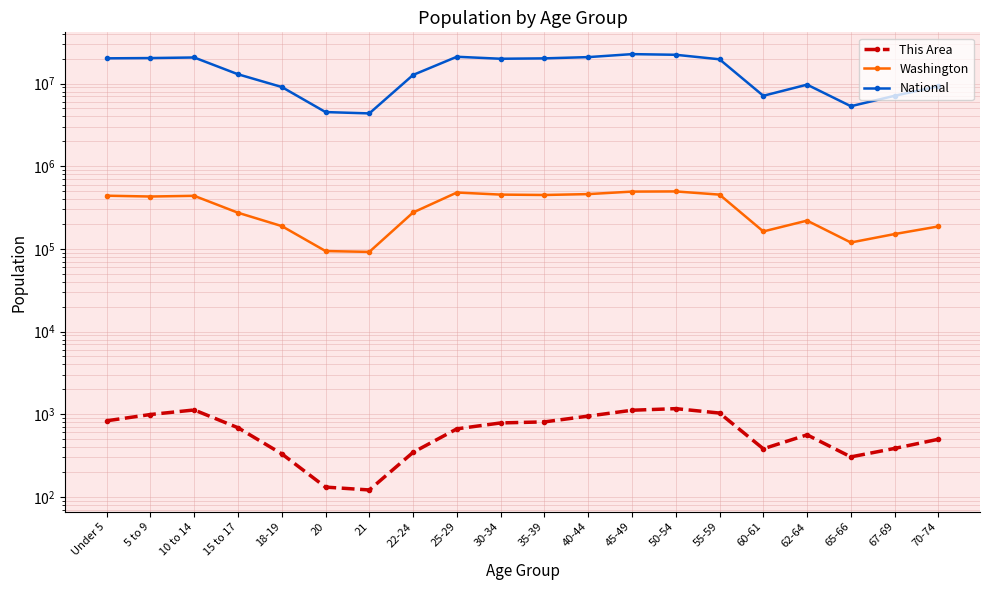

Which series has the largest total across all categories?

National